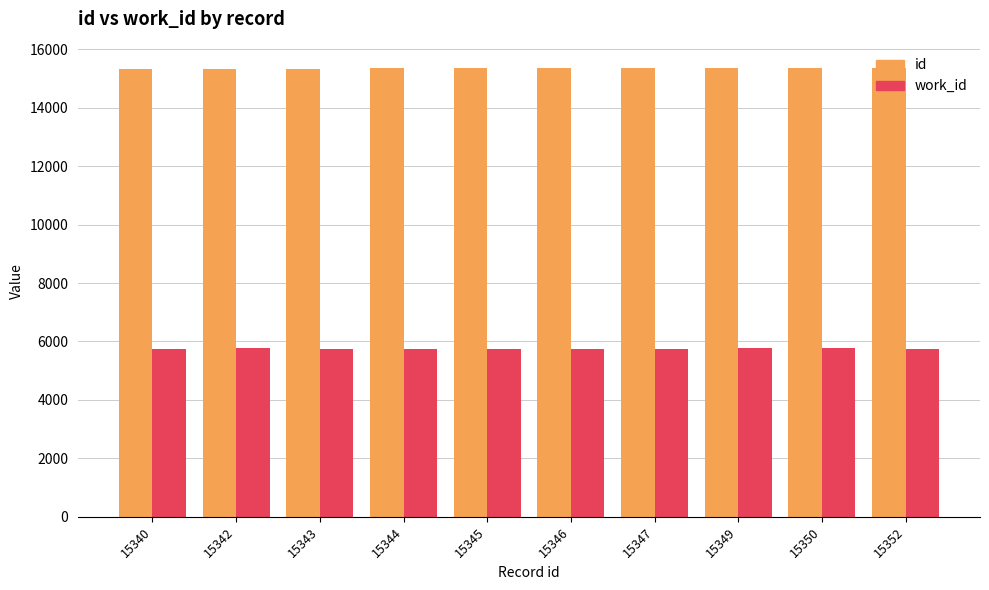

Which series has the widest spread of values?

work_id